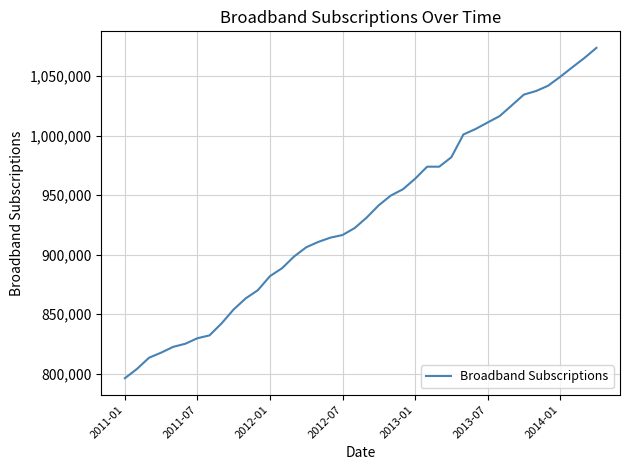

What is the smallest value displayed?

796181